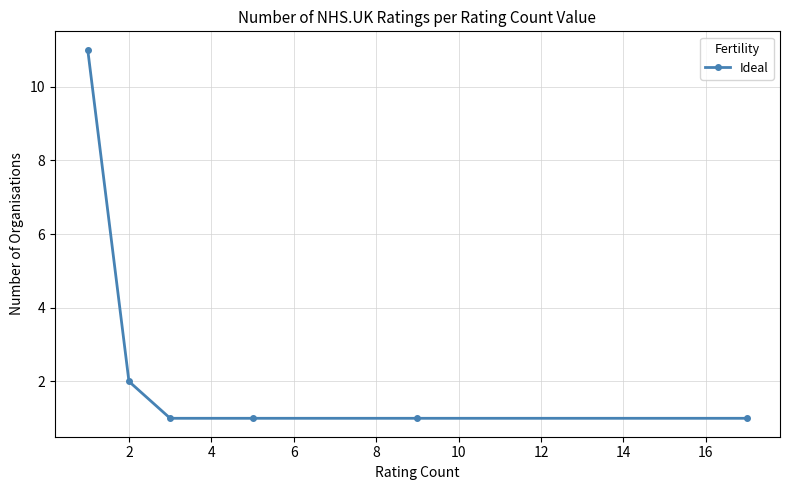

What is the average value?

3